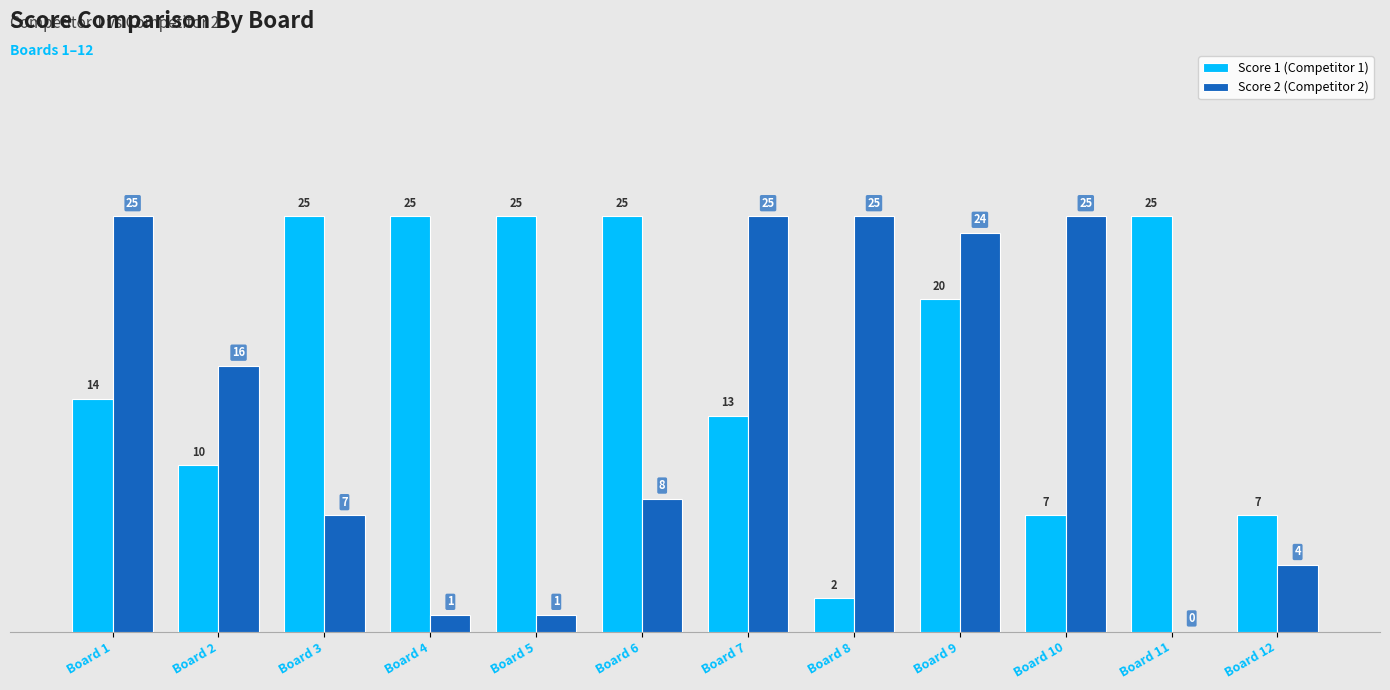

How many groups of bars are there?

12